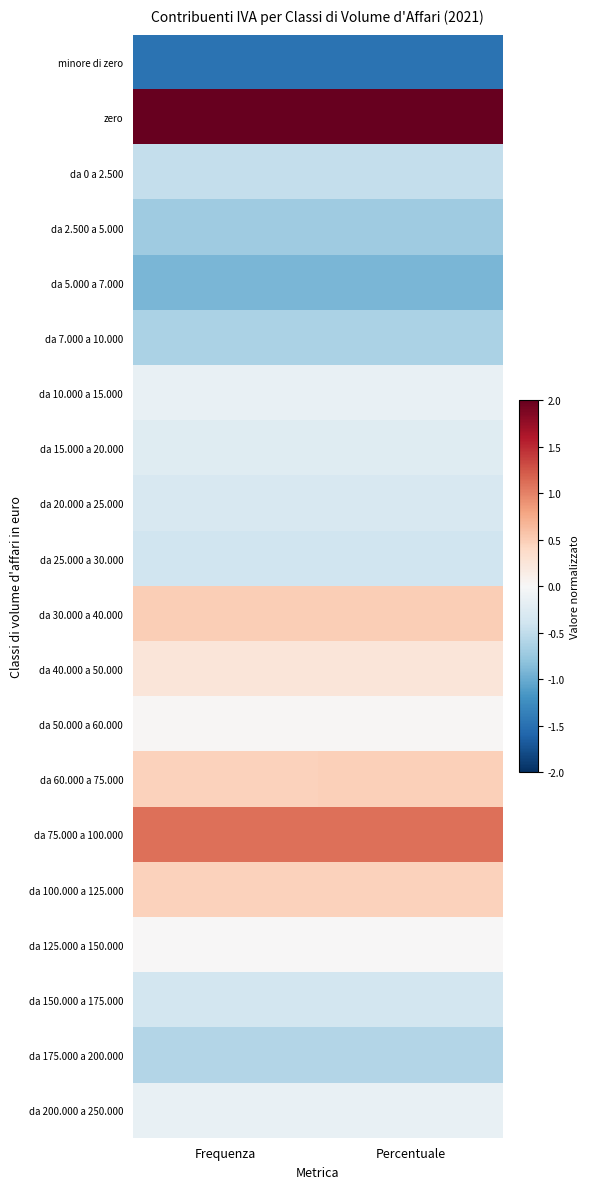

List the series in order of their peak value, lowest first.

minore di zero, da 5.000 a 7.000, da 2.500 a 5.000, da 7.000 a 10.000, da 175.000 a 200.000, da 0 a 2.500, da 25.000 a 30.000, da 150.000 a 175.000, da 20.000 a 25.000, da 15.000 a 20.000, da 10.000 a 15.000, da 200.000 a 250.000, da 125.000 a 150.000, da 50.000 a 60.000, da 40.000 a 50.000, da 100.000 a 125.000, da 60.000 a 75.000, da 30.000 a 40.000, da 75.000 a 100.000, zero